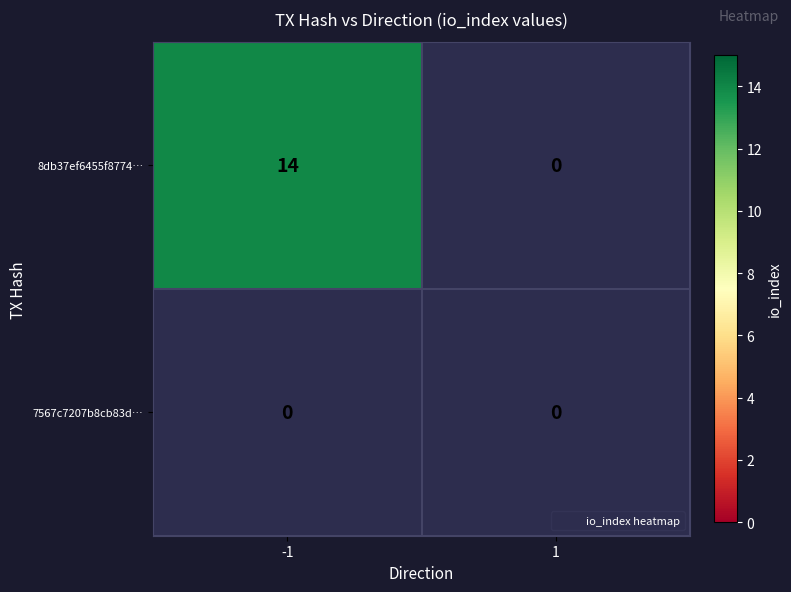

At which category does the chart reach its peak across all series?

-1